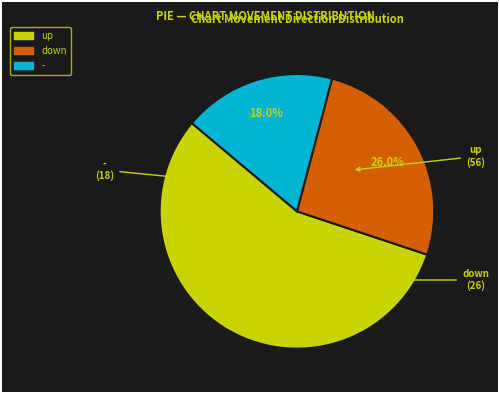

The up slice represents 56% of the pie. True or false?

True